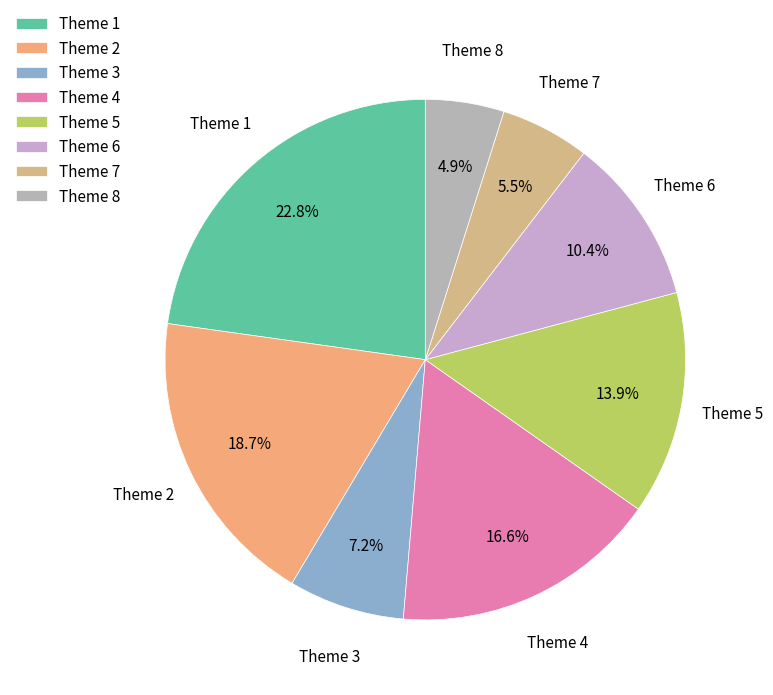

Which slice is the largest?

Theme 1